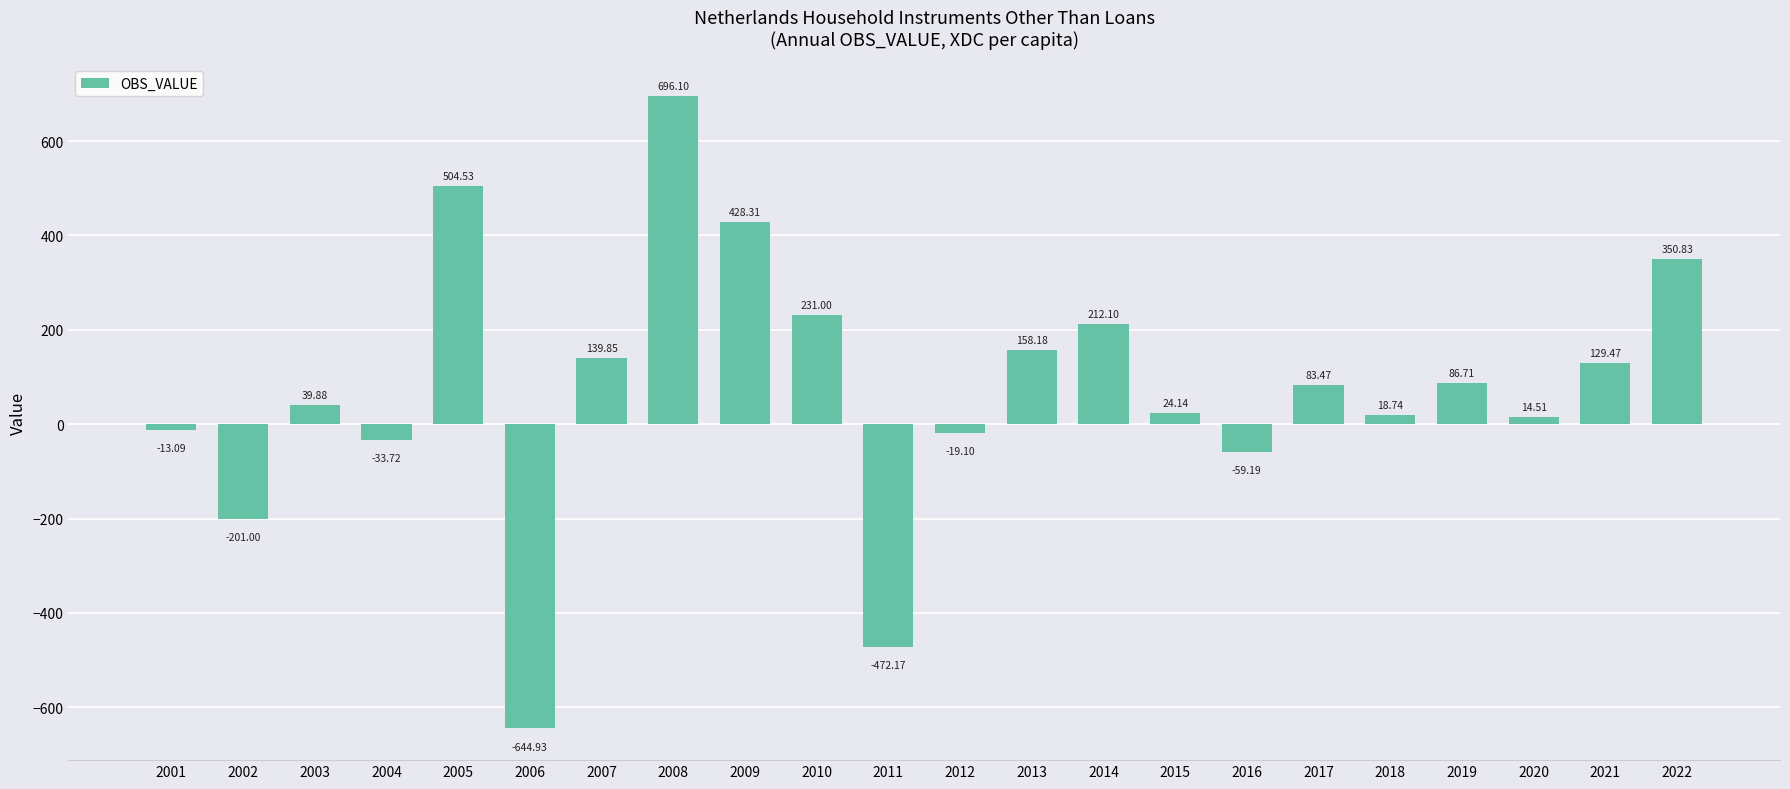

Rank the categories by value from highest to lowest.

2008, 2005, 2009, 2022, 2010, 2014, 2013, 2007, 2021, 2019, 2017, 2003, 2015, 2018, 2020, 2001, 2012, 2004, 2016, 2002, 2011, 2006